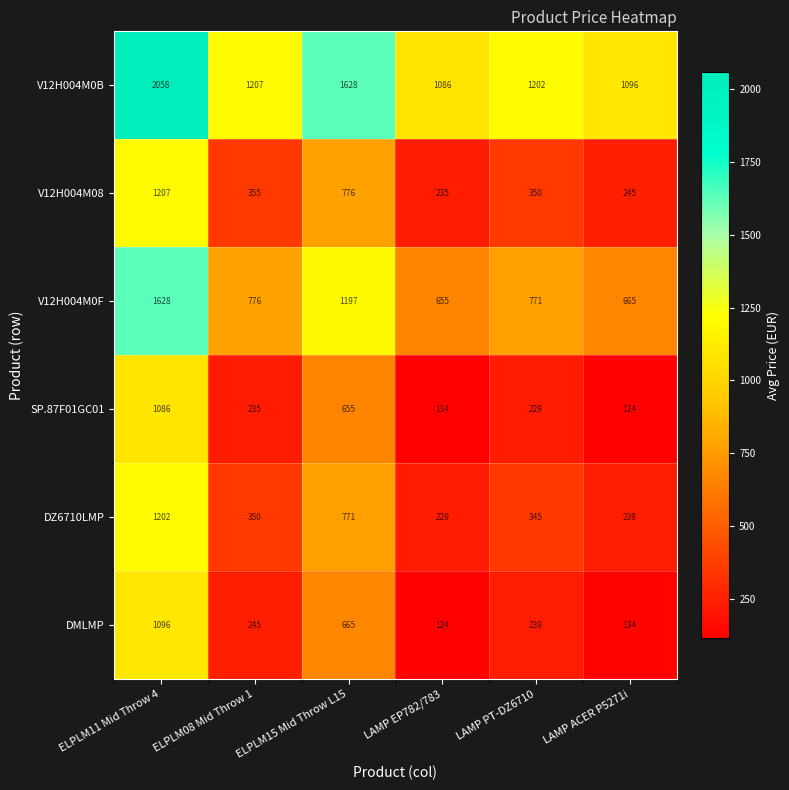

What is the difference between the V12H004M0F values at LAMP ACER P5271i and LAMP EP782/783?

10